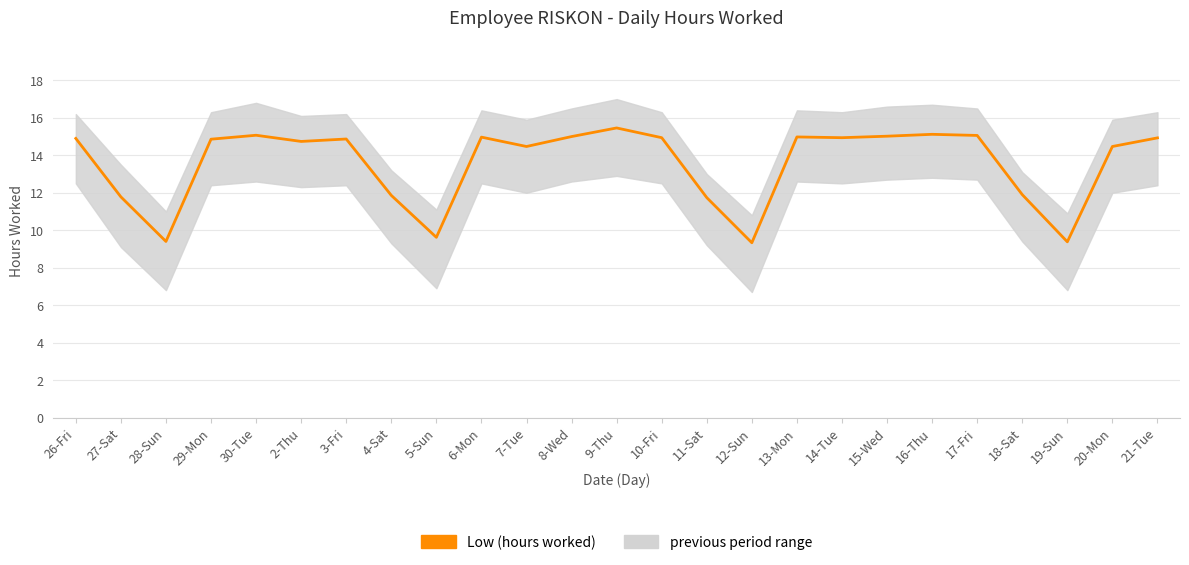

What is the greatest value displayed?

15.5